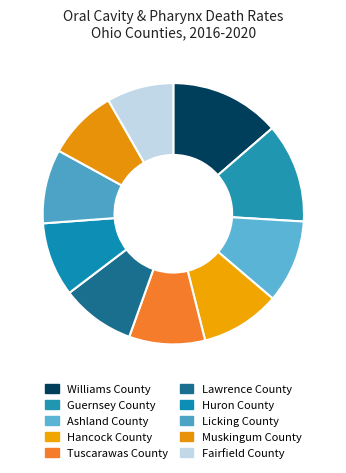

Do Guernsey County and Muskingum County together represent more than half of the pie?

No